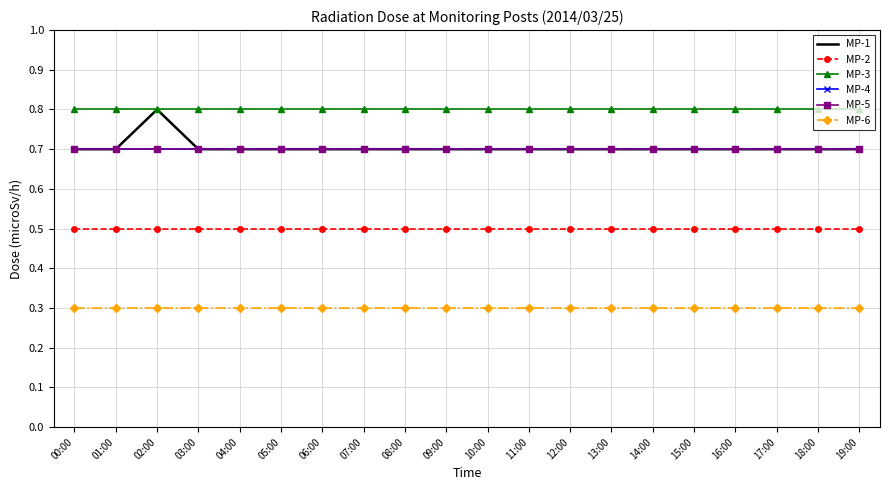

Reading right to left, list all the values displayed in this chart.

MP-1: 0.7	0.7	0.7	0.7	0.7	0.7	0.7	0.7	0.7	0.7	0.7	0.7	0.7	0.7	0.7	0.7	0.7	0.8	0.7	0.7
MP-2: 0.5	0.5	0.5	0.5	0.5	0.5	0.5	0.5	0.5	0.5	0.5	0.5	0.5	0.5	0.5	0.5	0.5	0.5	0.5	0.5
MP-3: 0.8	0.8	0.8	0.8	0.8	0.8	0.8	0.8	0.8	0.8	0.8	0.8	0.8	0.8	0.8	0.8	0.8	0.8	0.8	0.8
MP-4: 0.7	0.7	0.7	0.7	0.7	0.7	0.7	0.7	0.7	0.7	0.7	0.7	0.7	0.7	0.7	0.7	0.7	0.7	0.7	0.7
MP-5: 0.7	0.7	0.7	0.7	0.7	0.7	0.7	0.7	0.7	0.7	0.7	0.7	0.7	0.7	0.7	0.7	0.7	0.7	0.7	0.7
MP-6: 0.3	0.3	0.3	0.3	0.3	0.3	0.3	0.3	0.3	0.3	0.3	0.3	0.3	0.3	0.3	0.3	0.3	0.3	0.3	0.3